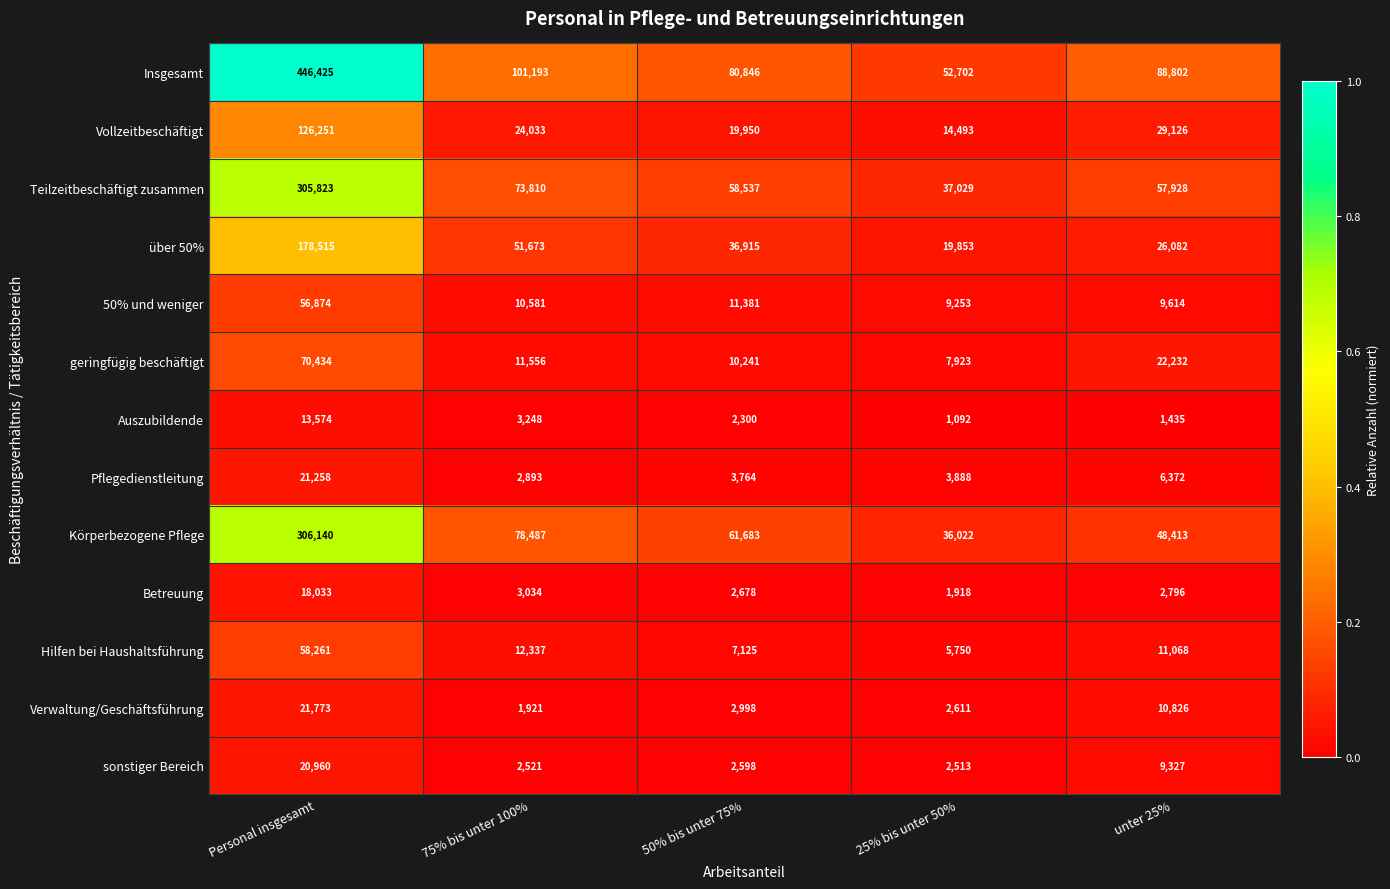

Where is Auszubildende nearest to the value 7333?

75% bis unter 100%